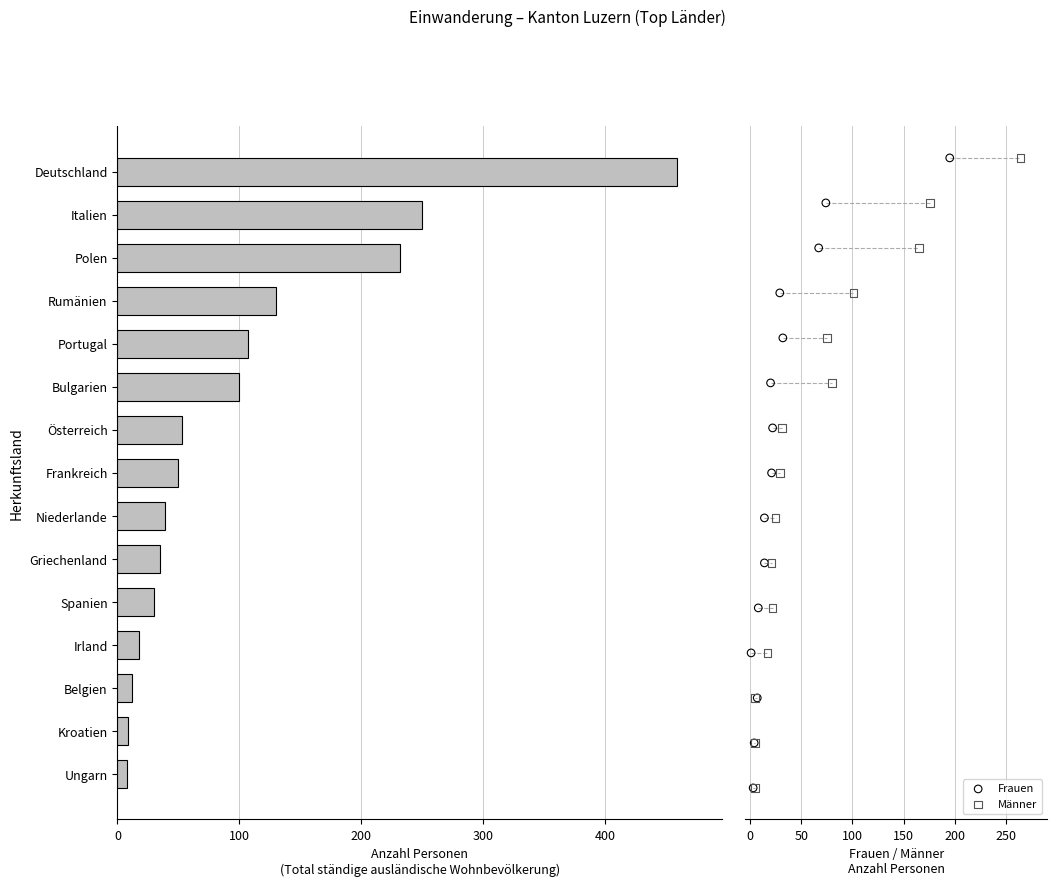

Which series contains the lowest Y value?

Frauen